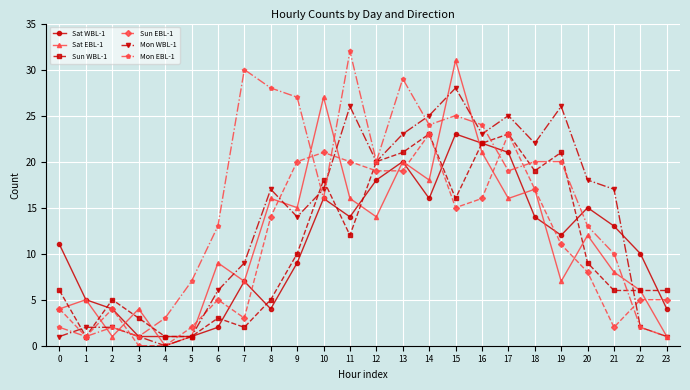

Which series changed the most between 6 and 14?

Sun WBL-1